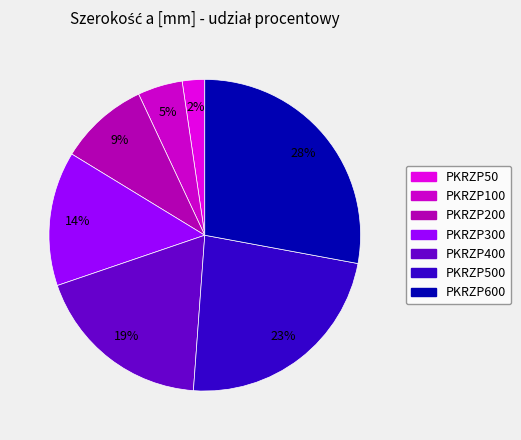

How many slices are in this pie chart?

7